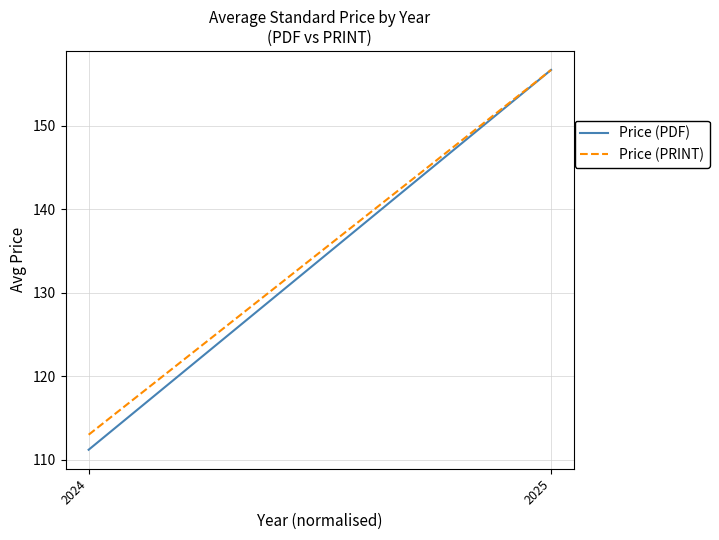

The Price (PRINT) series shows 113.0 at 2024. True or false?

True